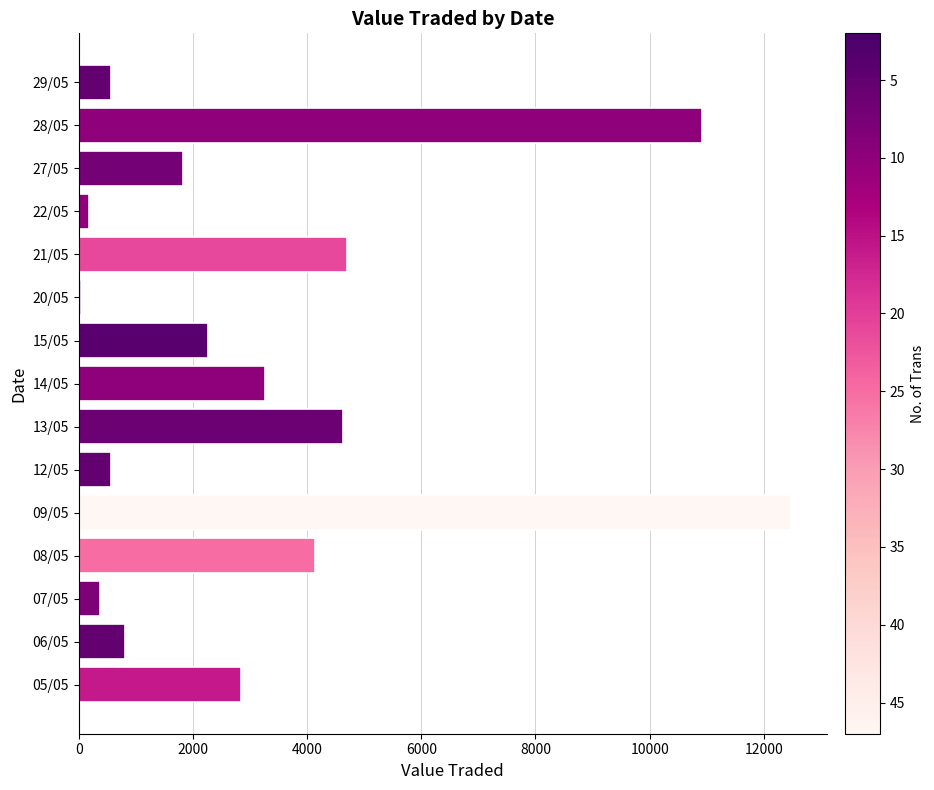

Is it true that the value at 15/05 is 2271?

True